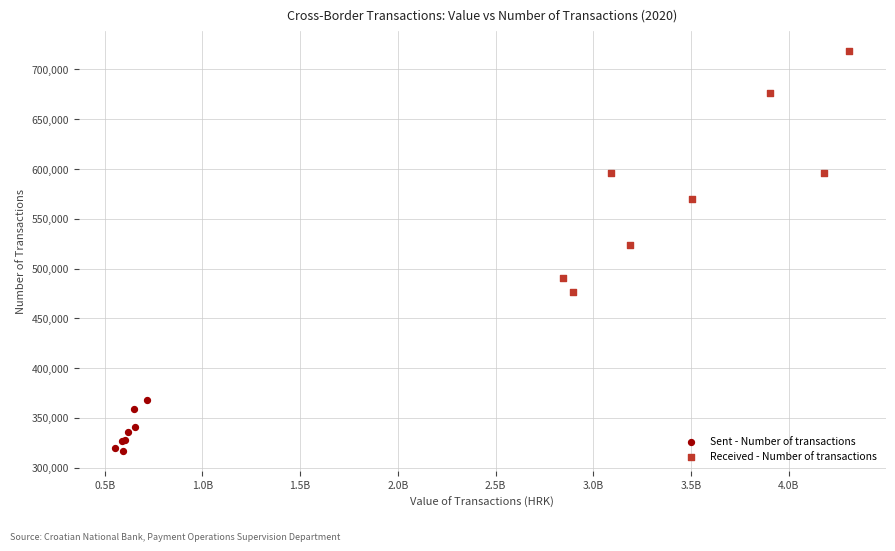

Which series reaches the minimum Y coordinate?

Sent - Number of transactions